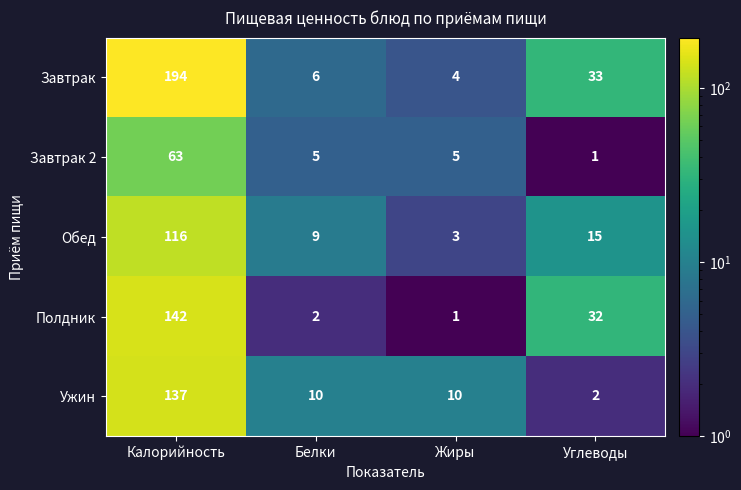

At how many categories does at least one series exceed 126?

1